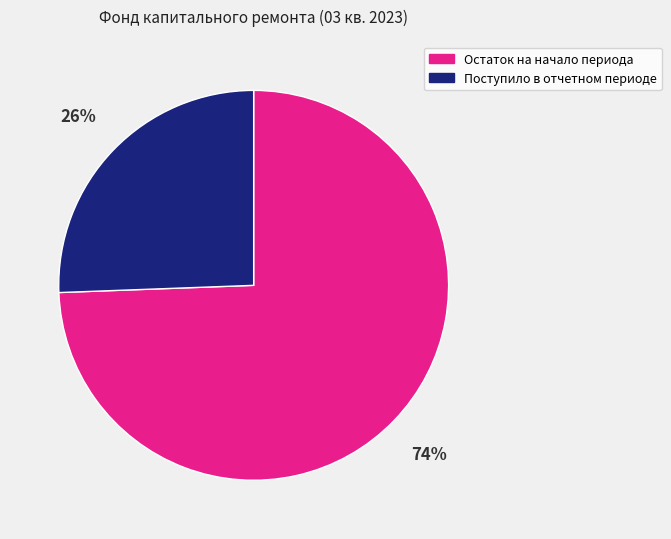

Between Остаток на начало периода and Поступило в отчетном периоде, which is larger?

Остаток на начало периода